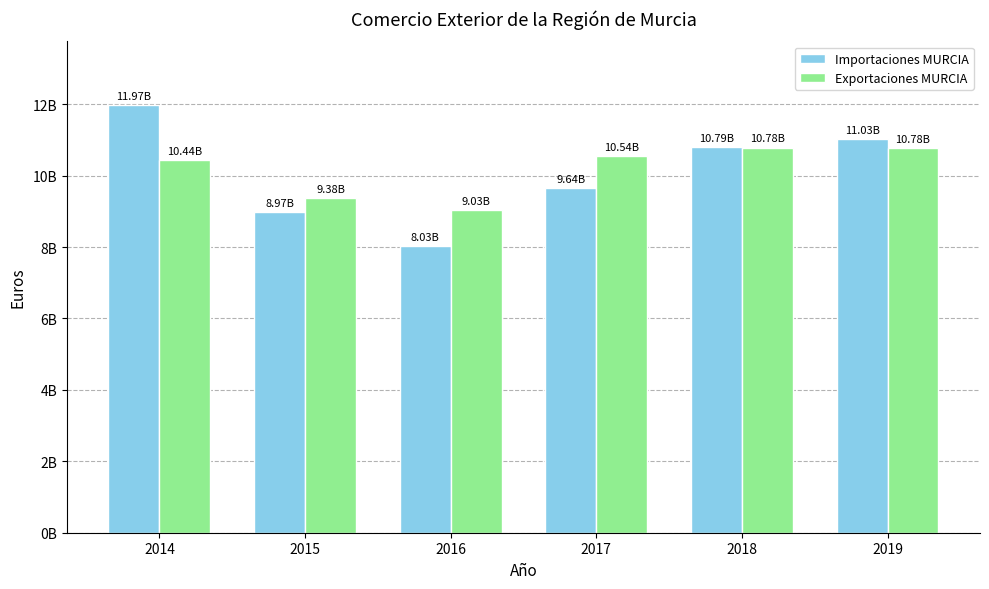

What are all the series names shown in the legend?

Importaciones MURCIA, Exportaciones MURCIA